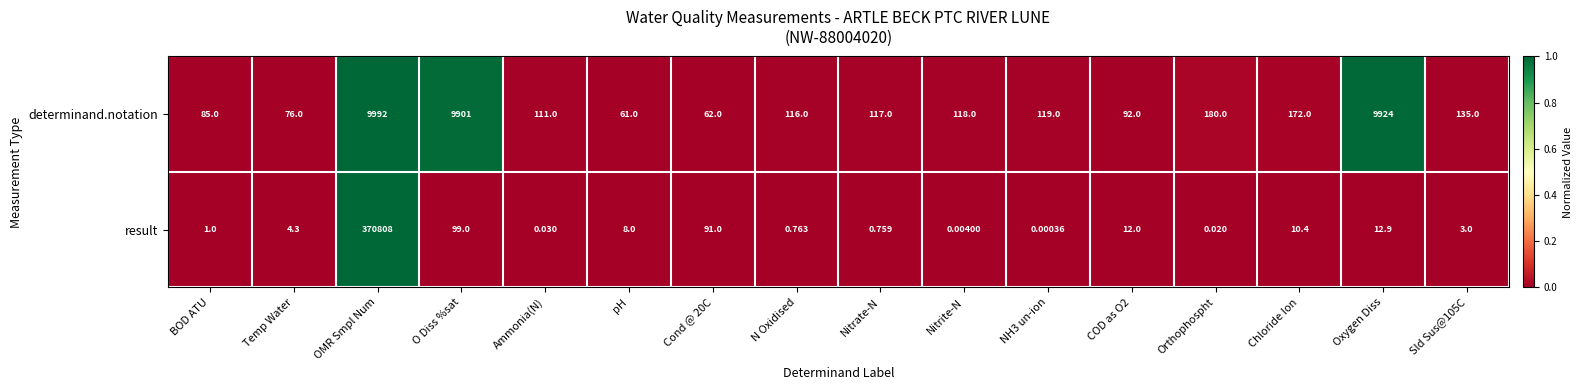

At which label is determinand.notation closest to 5026?

Orthophospht